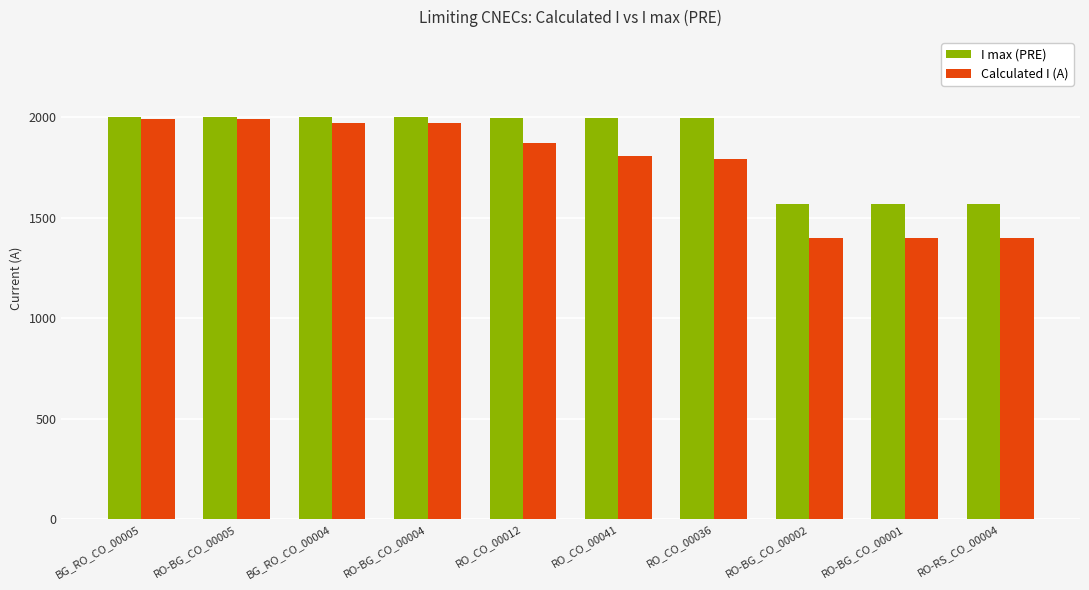

What is the lowest value of the Calculated I (A) series?

1402